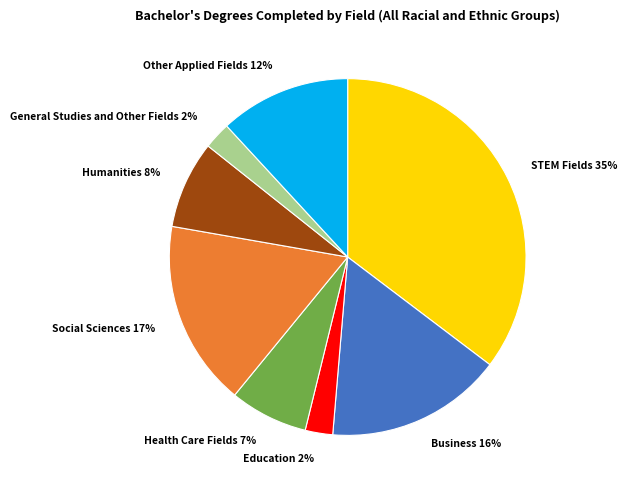

Does Humanities account for over 50% of the chart?

No